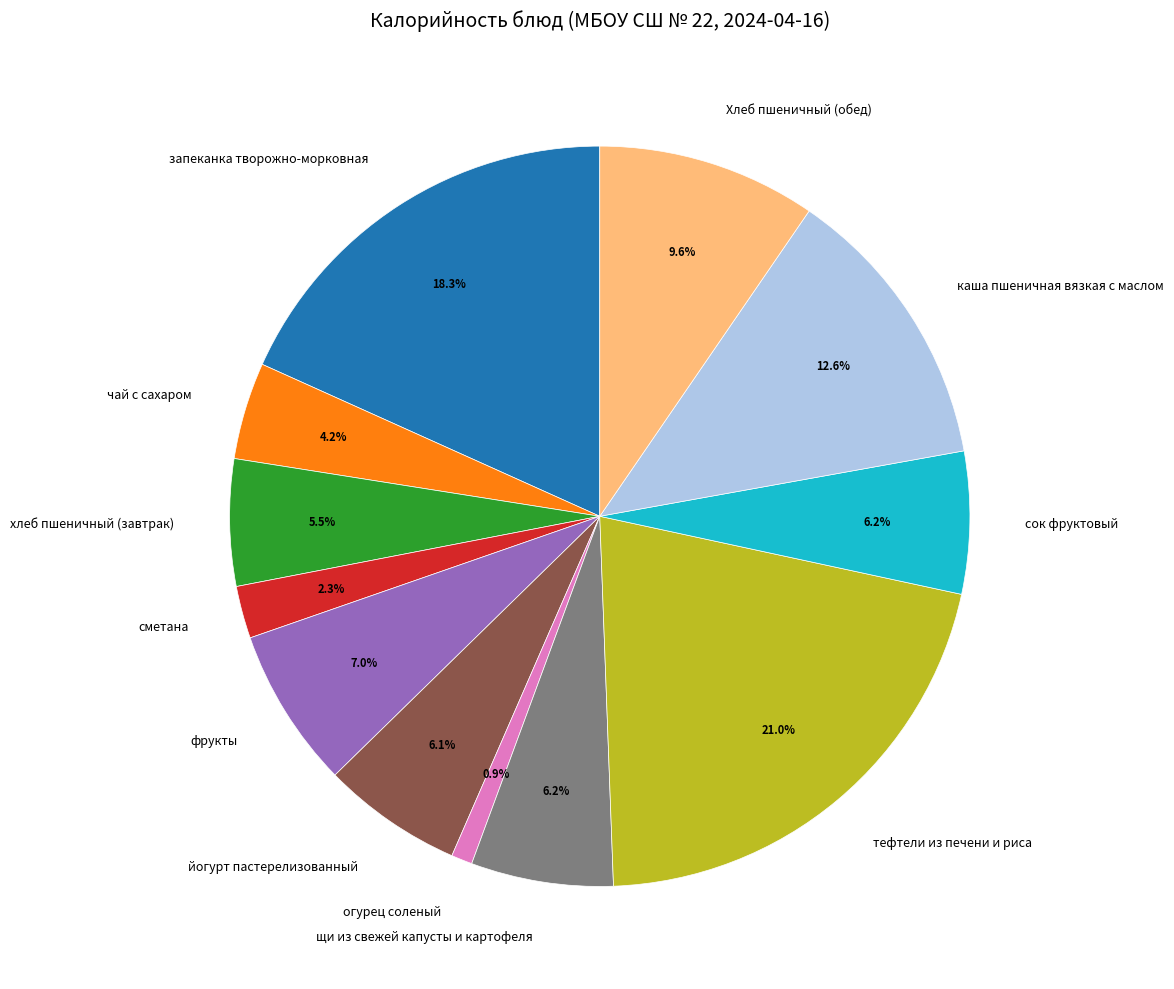

To the nearest percent, what is the combined percentage of йогурт пастерелизованный and сметана?

8%